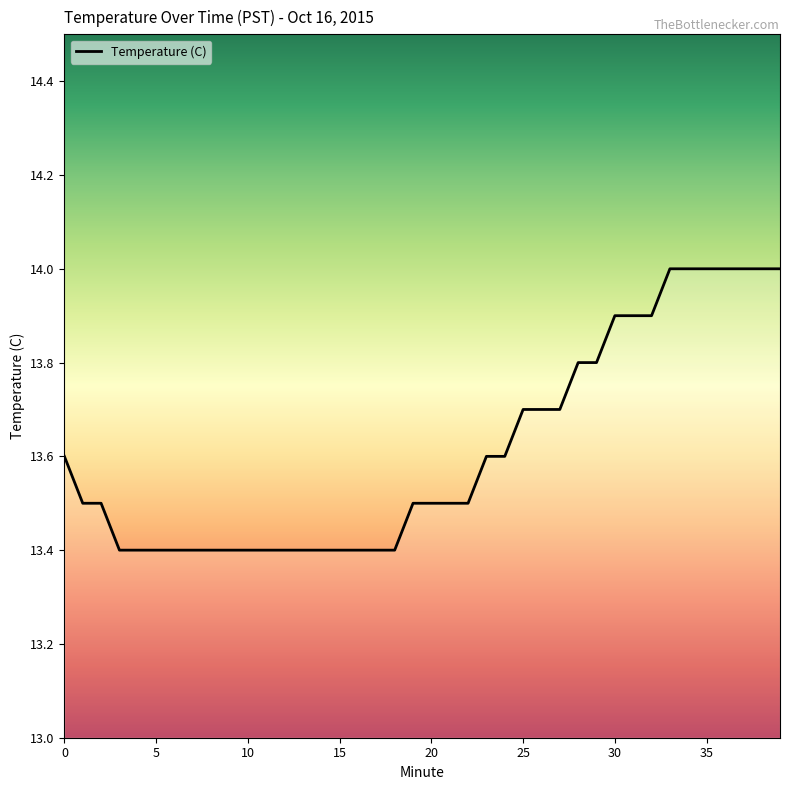

What is the maximum value shown in the chart?

14.0